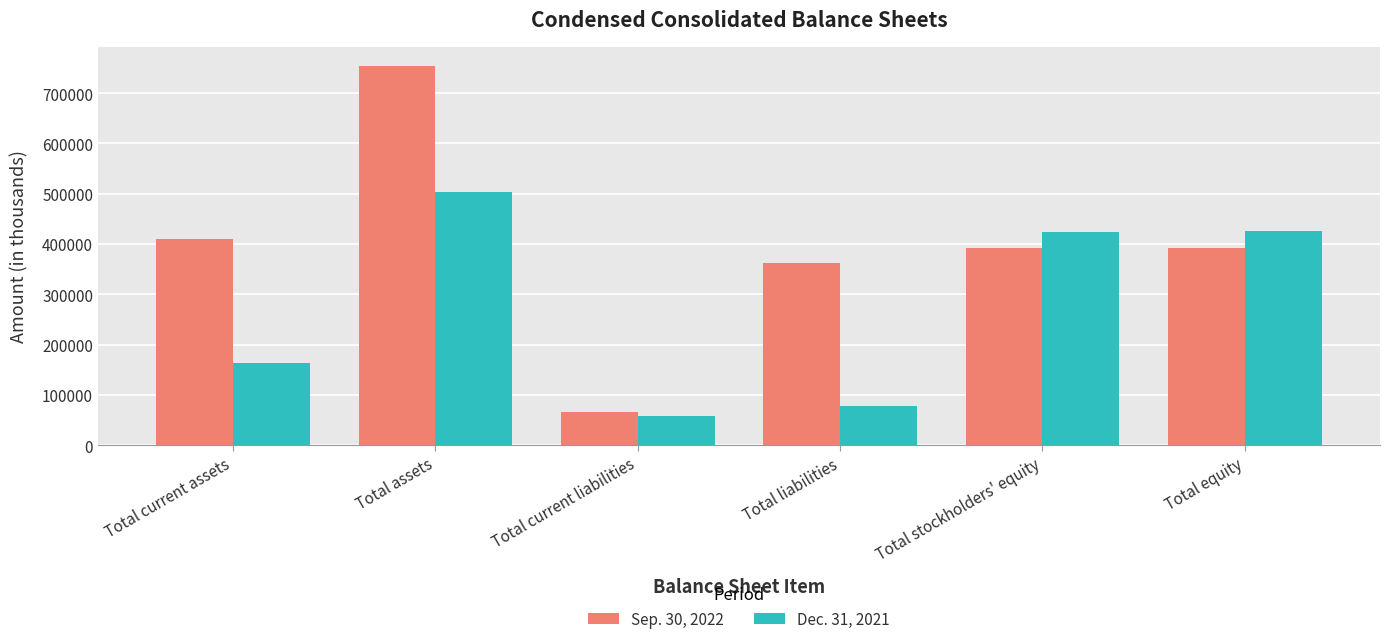

True or false: Sep. 30, 2022 has a value of 754284 at Total assets.

True